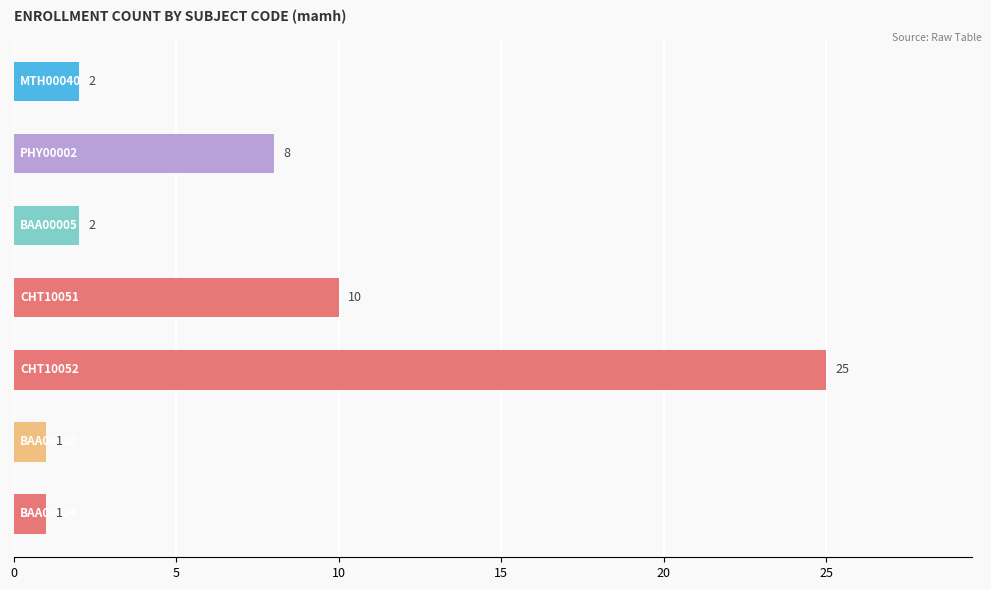

What is the difference between the second highest and second lowest values?

9